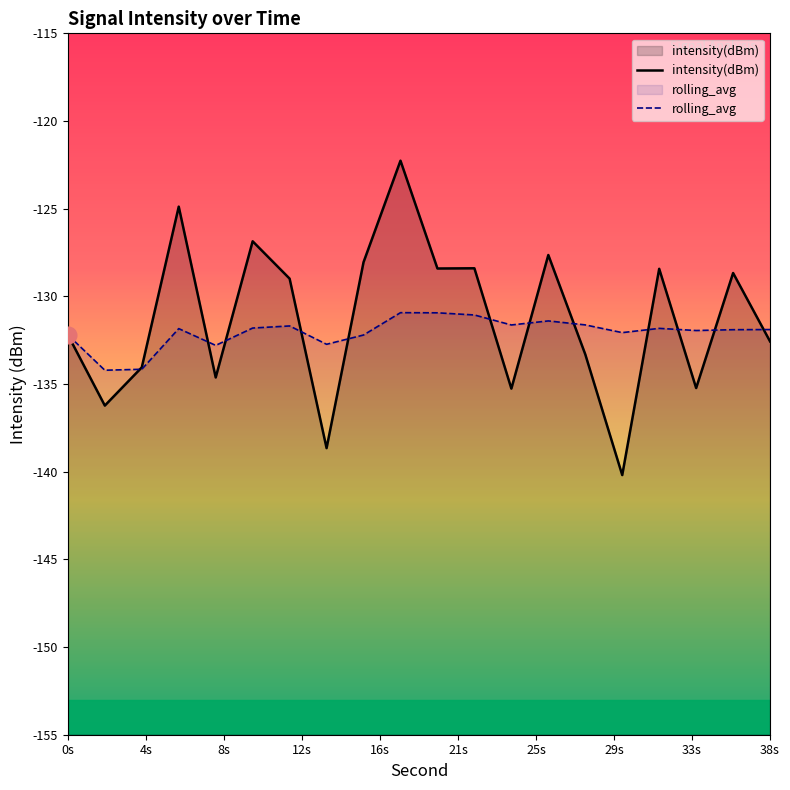

Is it true that rolling_avg equals -132.2 at 0s?

True